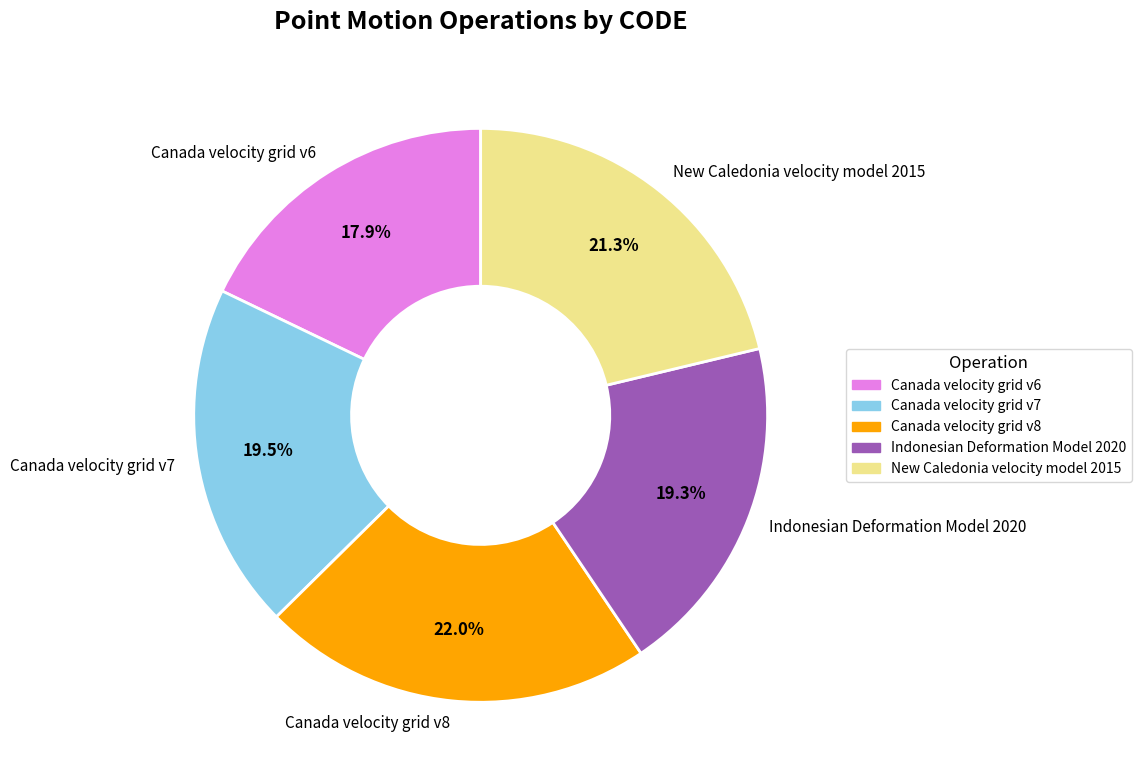

Is Canada velocity grid v6 the majority of the pie?

No